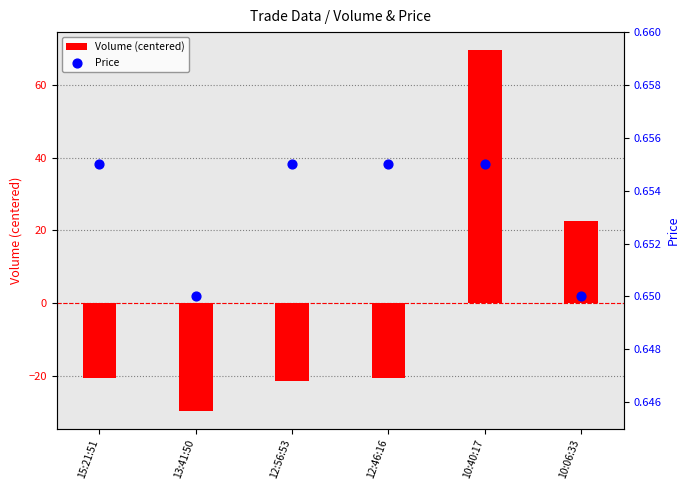

Which series has the largest total across all categories?

Price